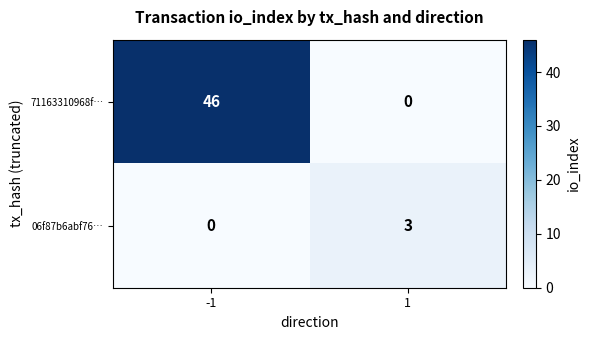

The 06f87b6abf76… series shows 2 at 1. True or false?

False